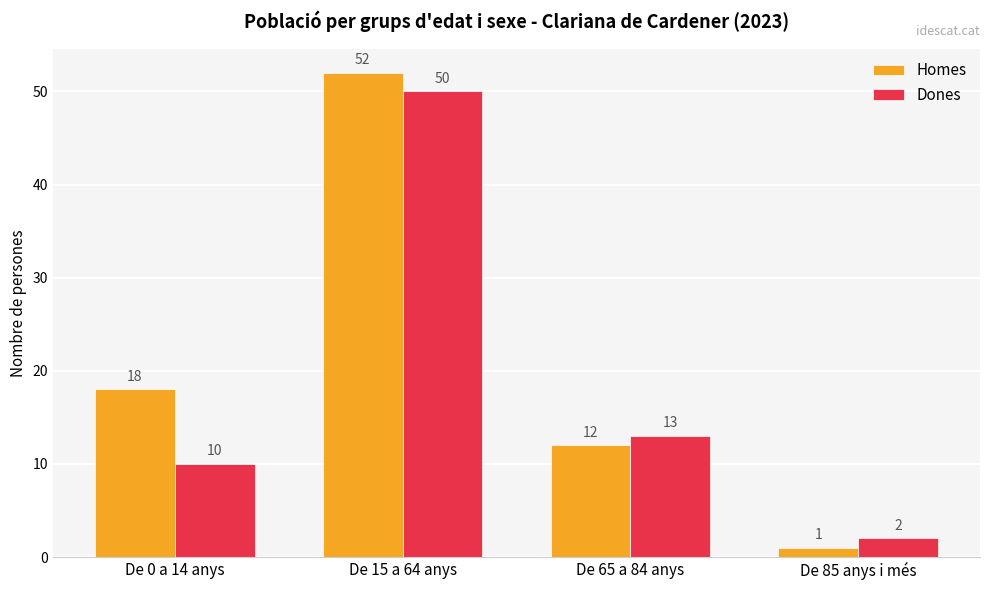

What position from the left is De 0 a 14 anys?

1